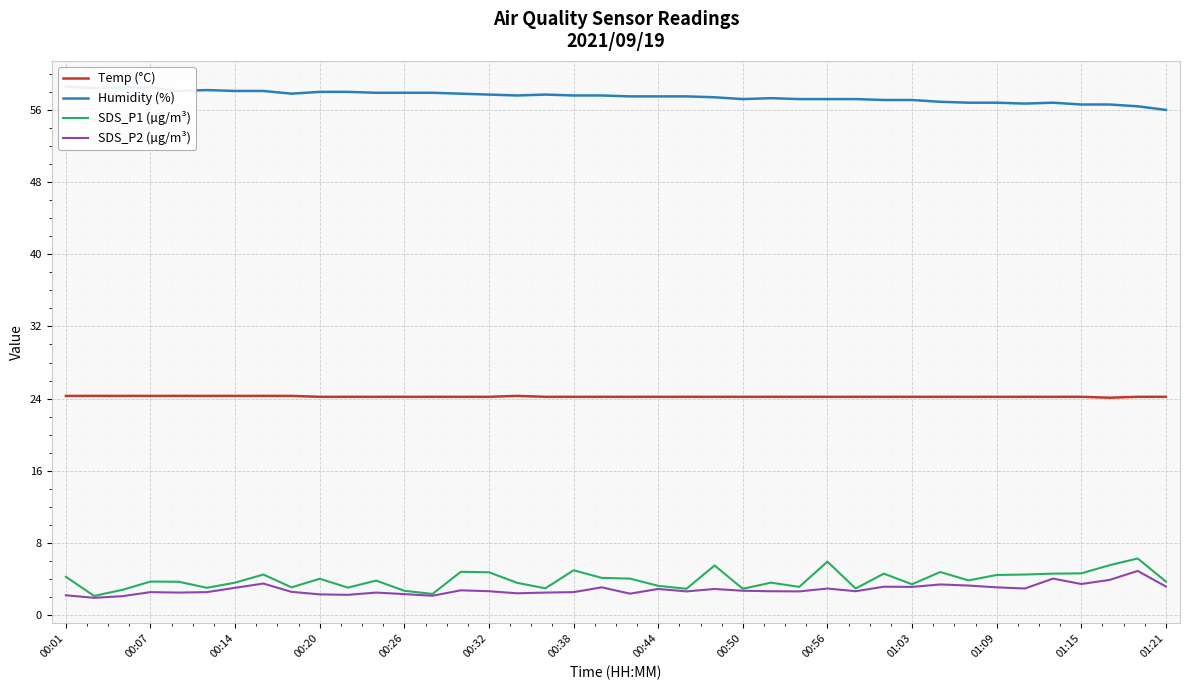

True or false: SDS_P2 (µg/m³) and Temp (°C) intersect in this chart.

False